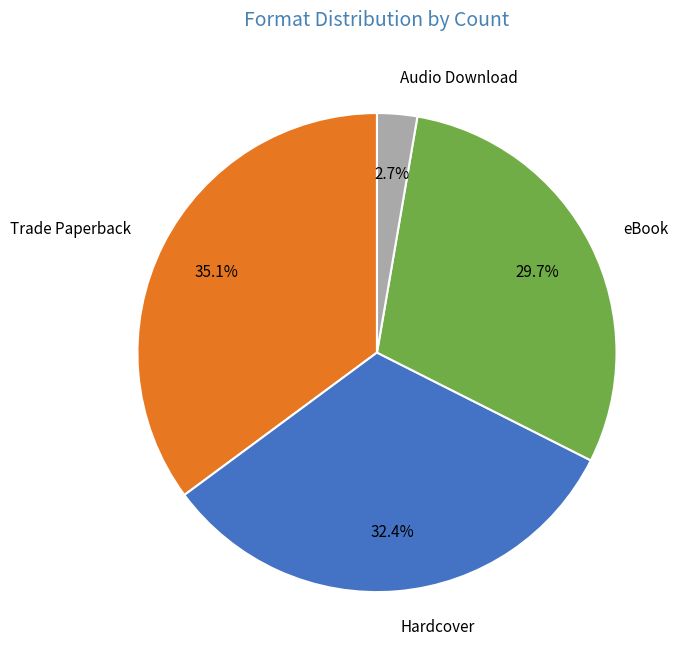

To the nearest percent, what portion does Audio Download represent?

3%